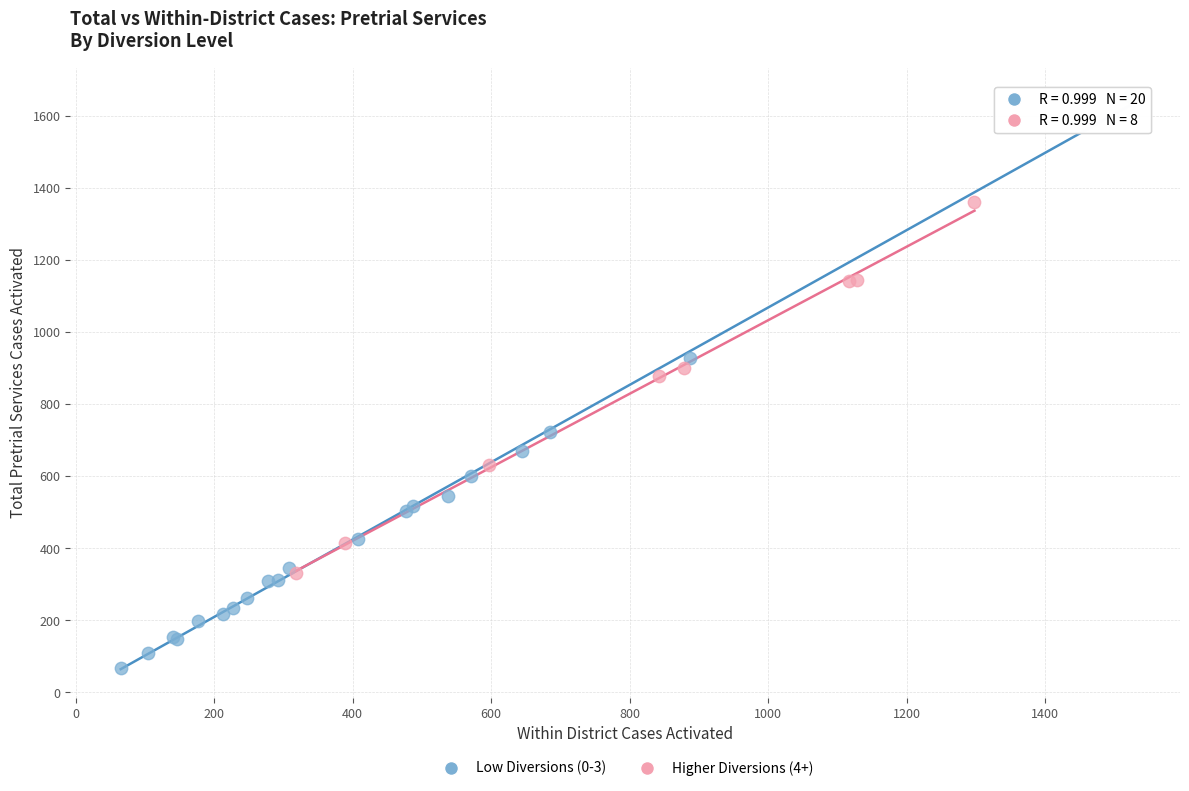

Which series contains the lowest Y value?

Low Diversions (0-3)